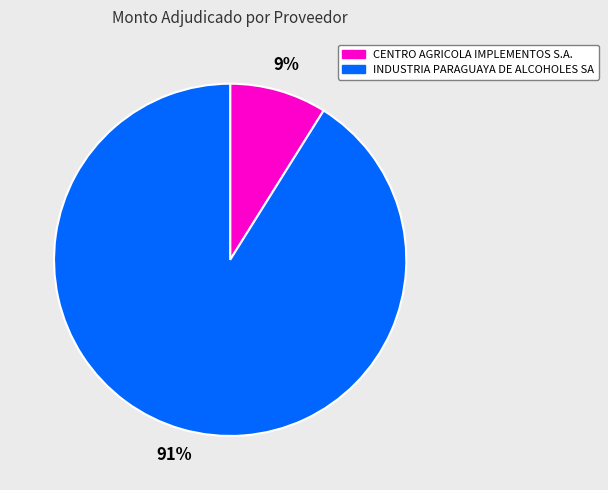

How many segments does this pie chart have?

2